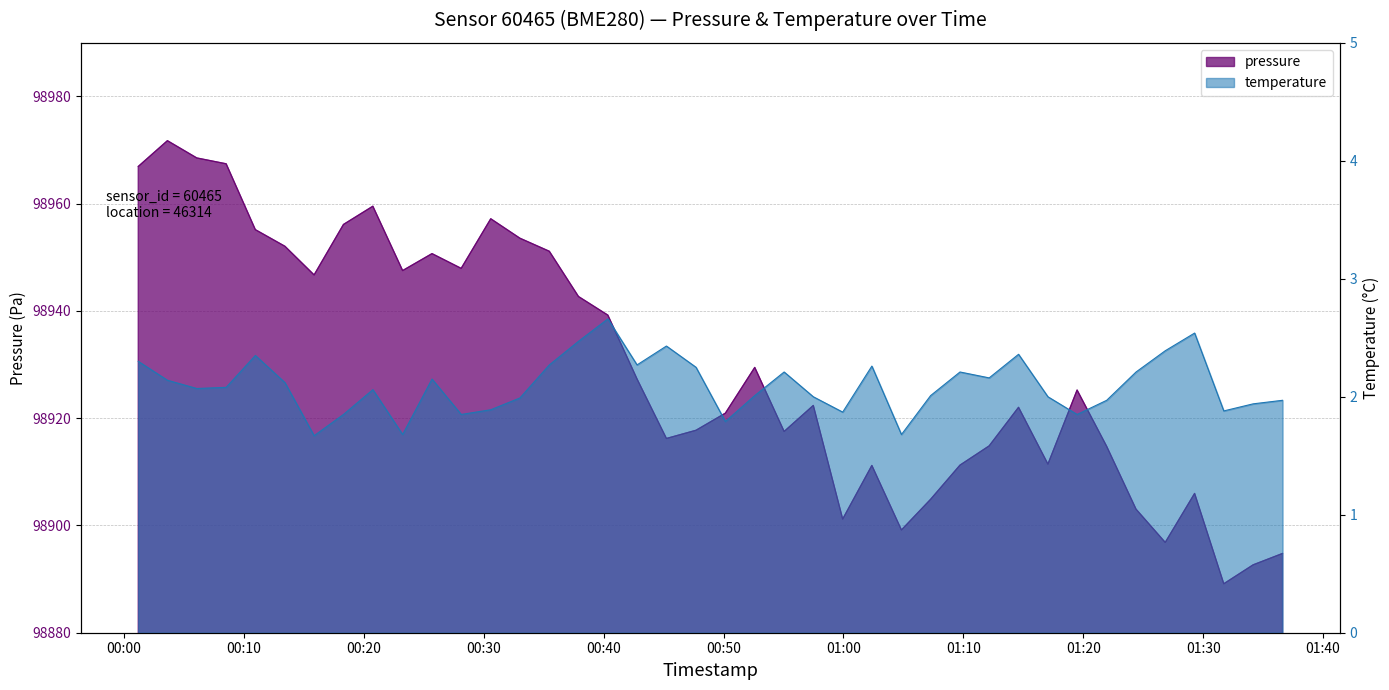

Does the chart display data point markers on the line(s)?

No